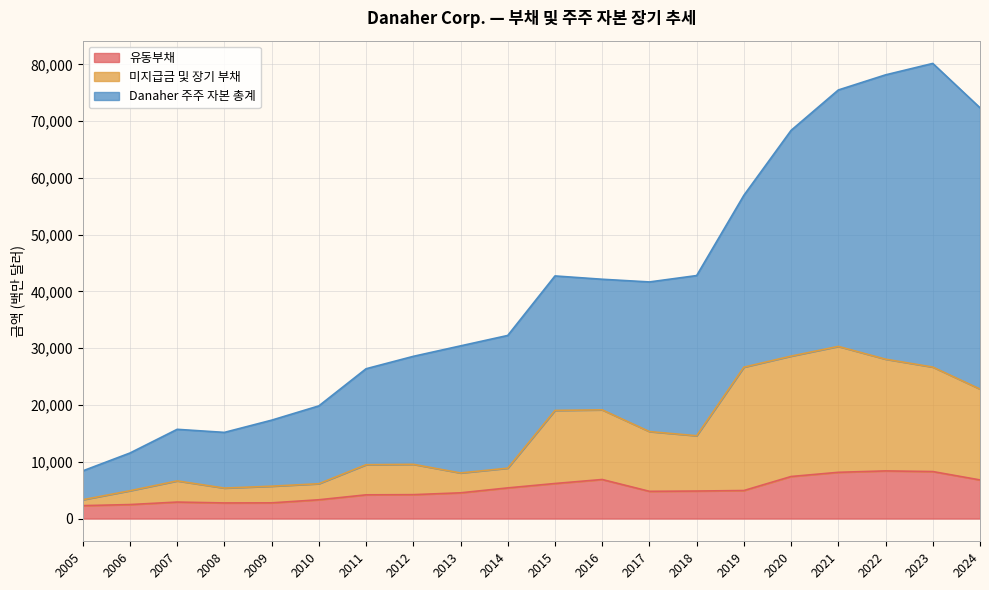

Rank the series at 2024 from lowest to highest value.

유동부채, 미지급금 및 장기 부채, Danaher 주주 자본 총계